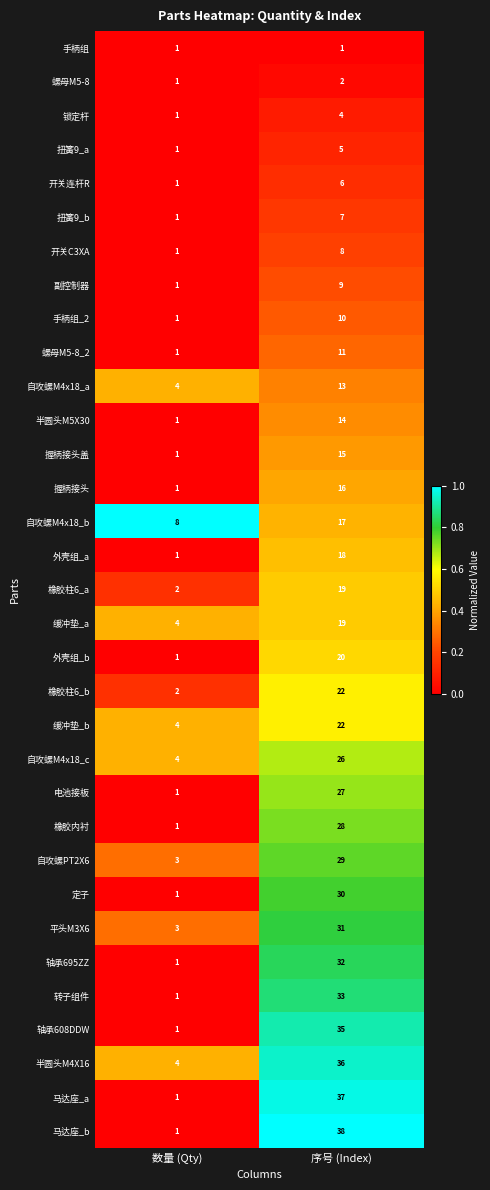

What is the lowest value of the 自攻螺PT2X6 series?

3